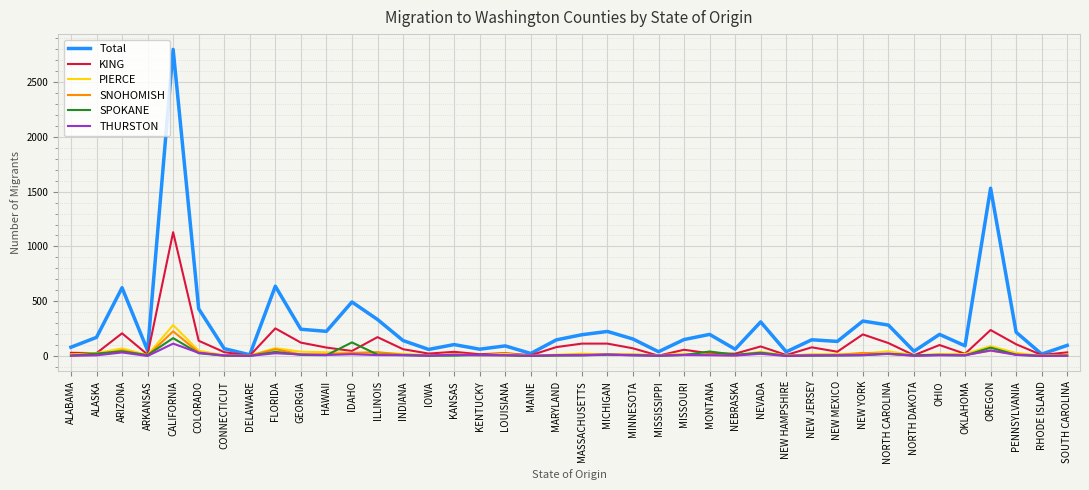

At which label is SPOKANE closest to 81?

OREGON